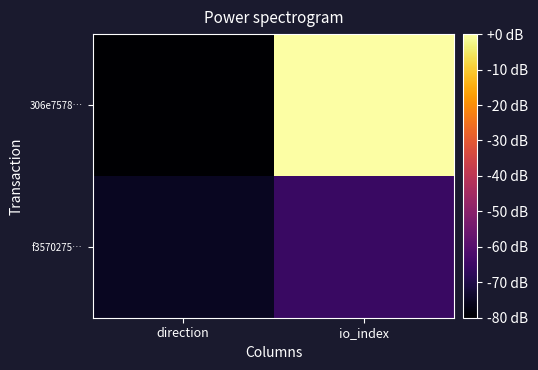

Rank the series by their maximum value, from lowest to highest.

f3570275…, 306e7578…